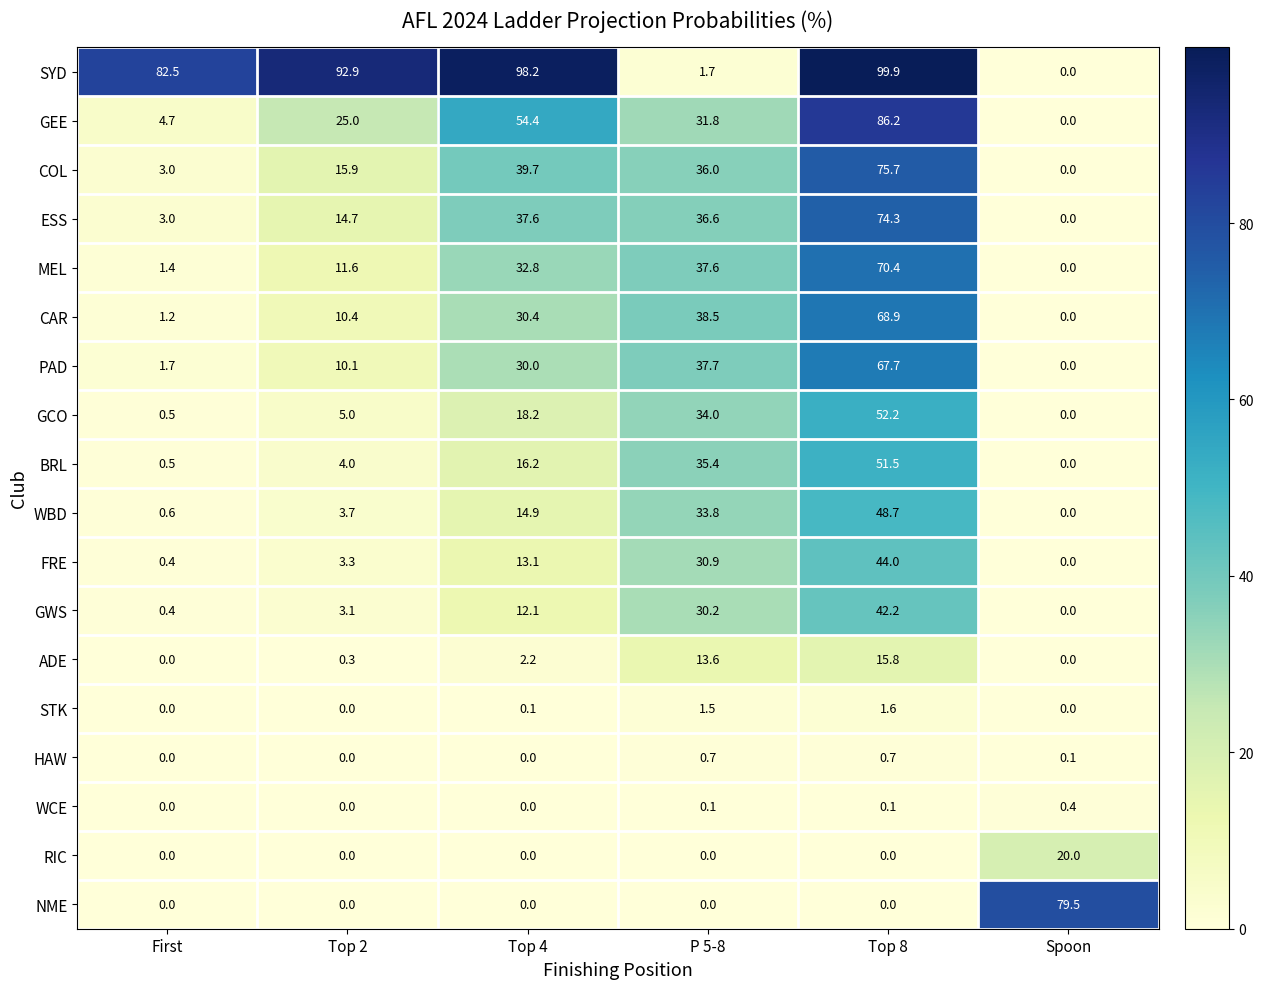

The value of NME at First is 35.8. True or false?

False